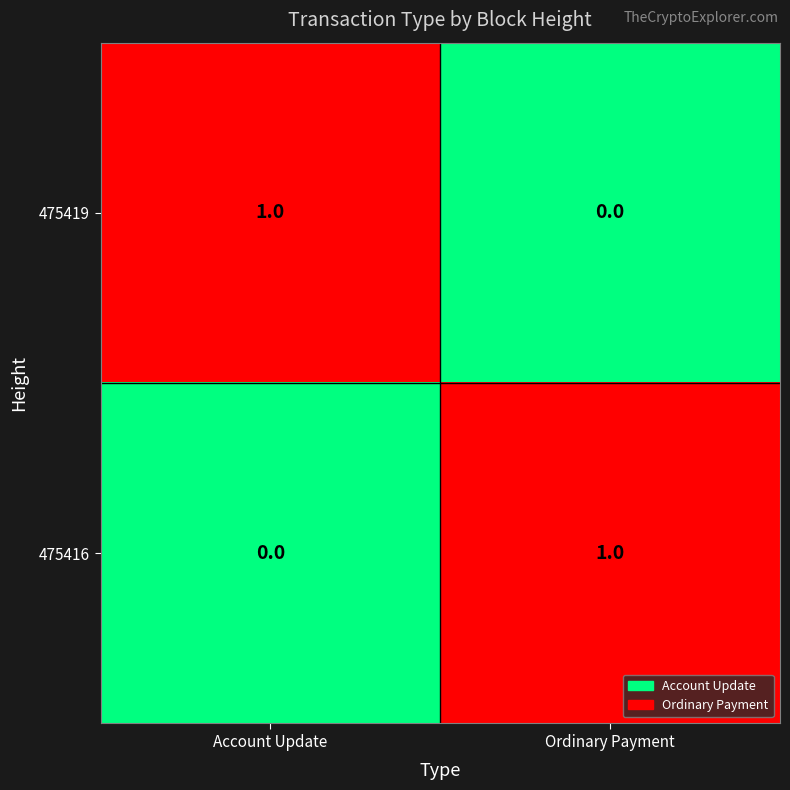

True or false: 475419 has a value of 0 at Ordinary Payment.

True